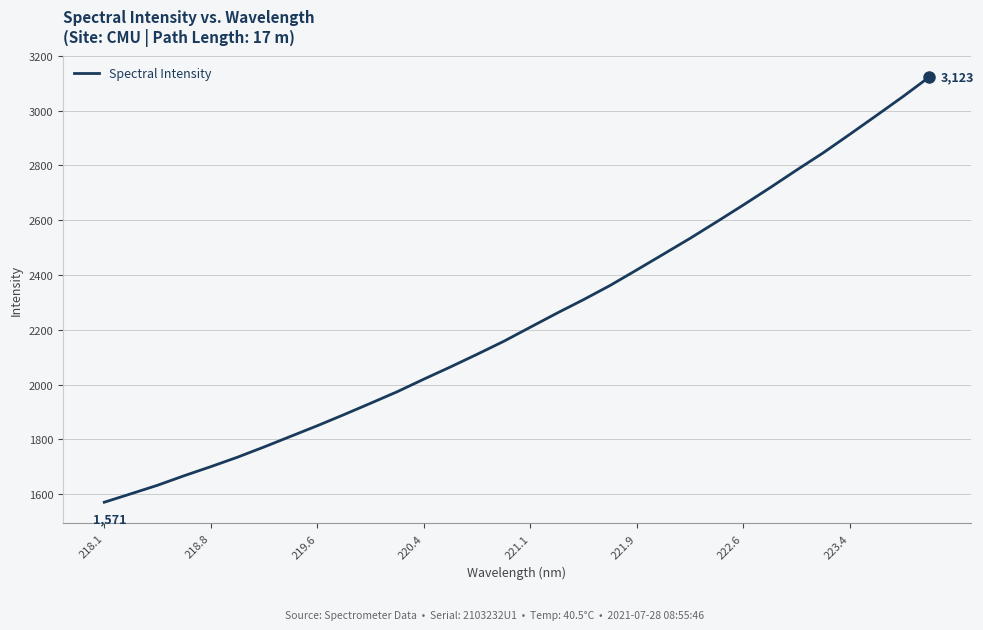

How many distinct data groups are displayed?

1